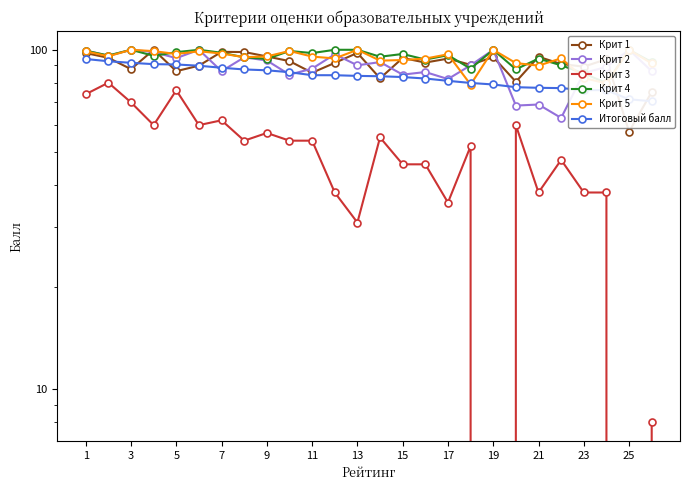

How many interior local peaks does the Крит 2 series have?

9